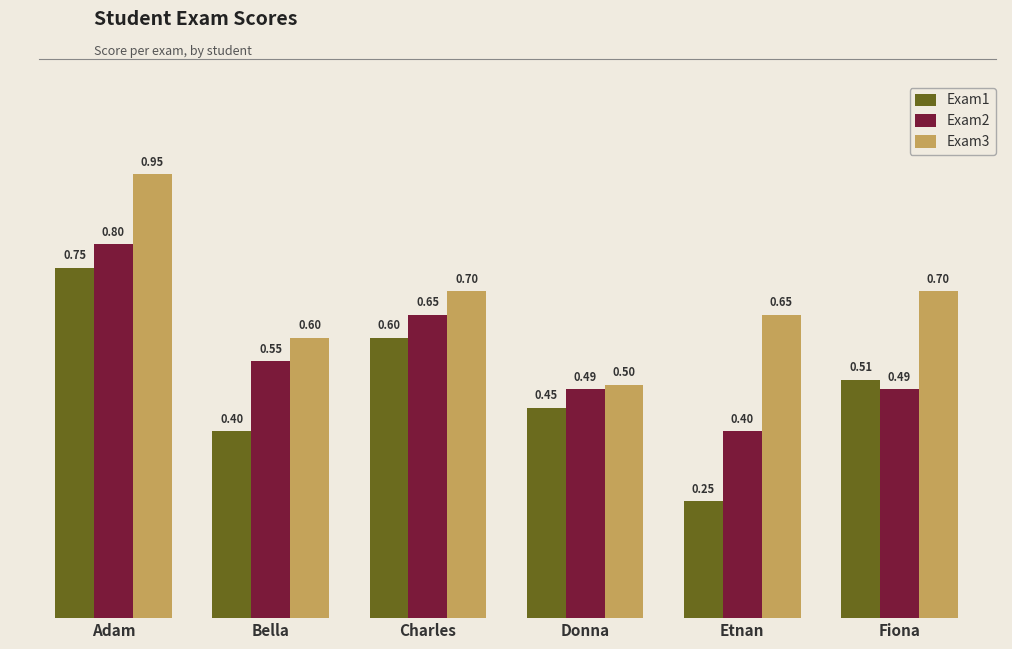

What is the difference between the maximum and minimum values in the Exam2 series?

0.4